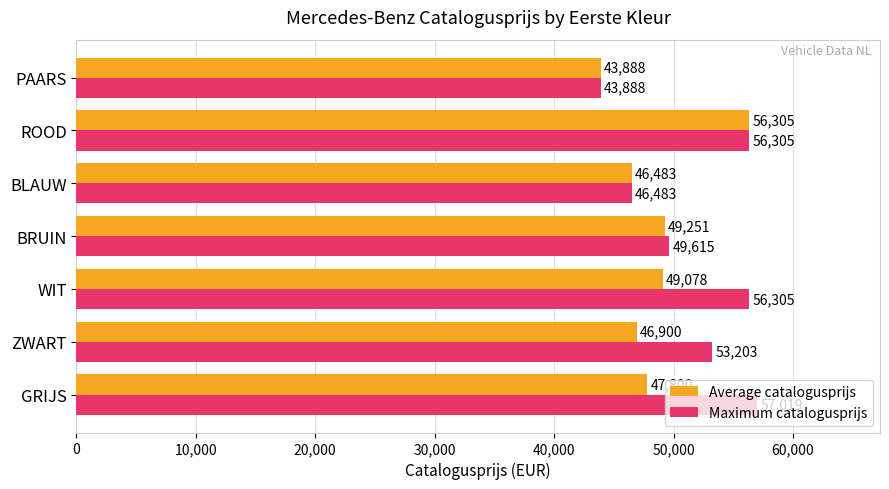

Which series has the largest range (max minus min)?

Maximum catalogusprijs